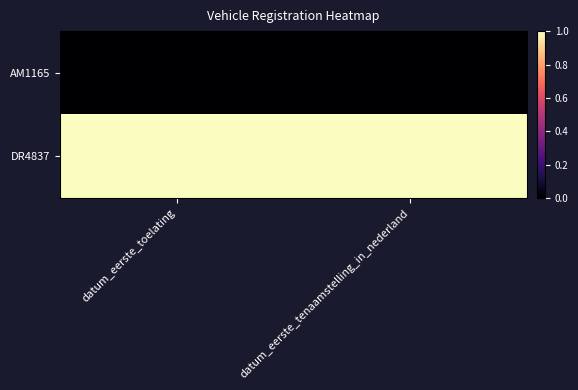

Which series has the widest spread of values?

DR4837